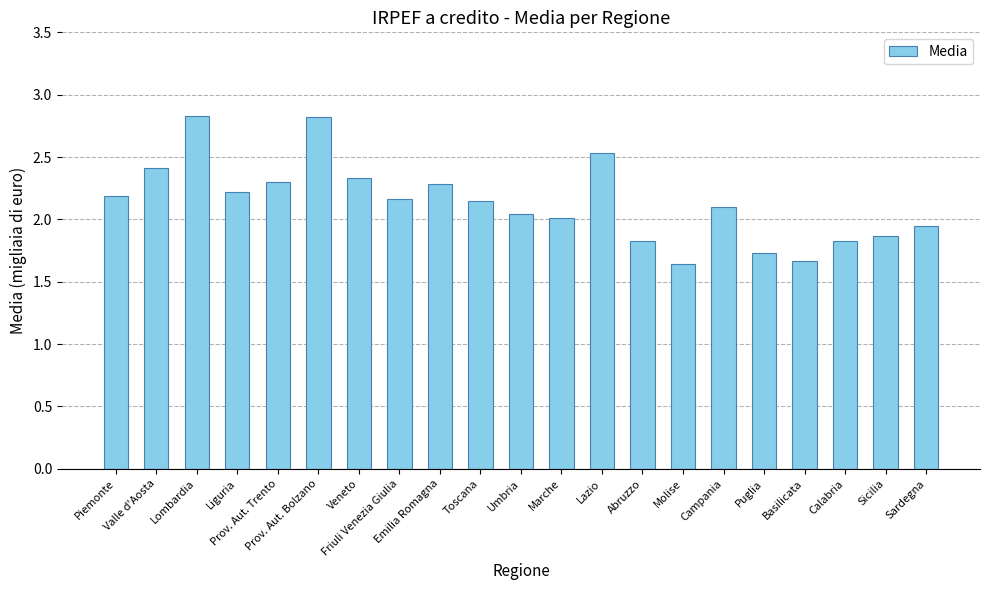

What is the value of the 3rd bar from the left?

2.8